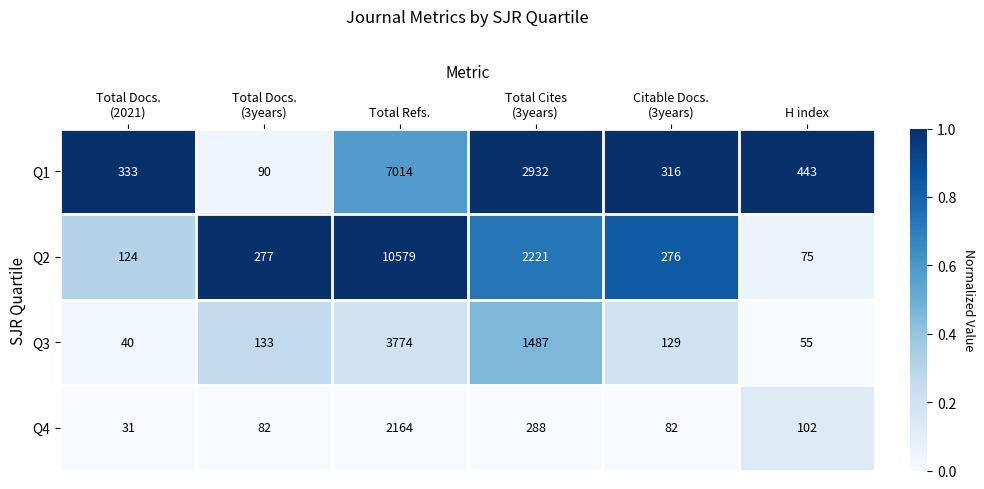

Rank the series by their average value, from highest to lowest.

Q2, Q1, Q3, Q4